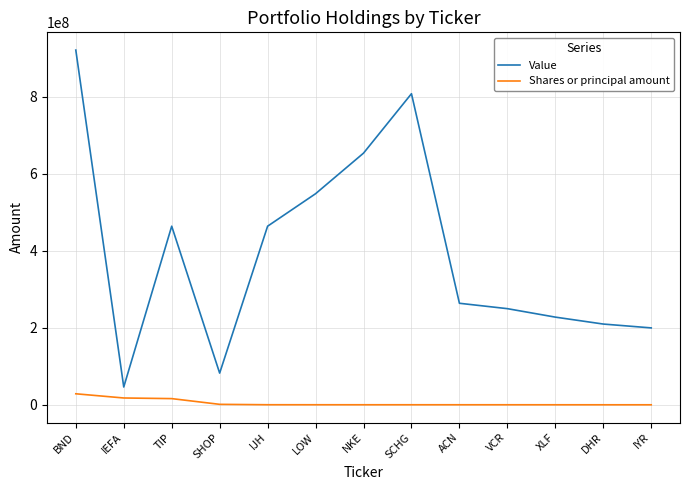

At which category is the sum across all series the highest?

BND